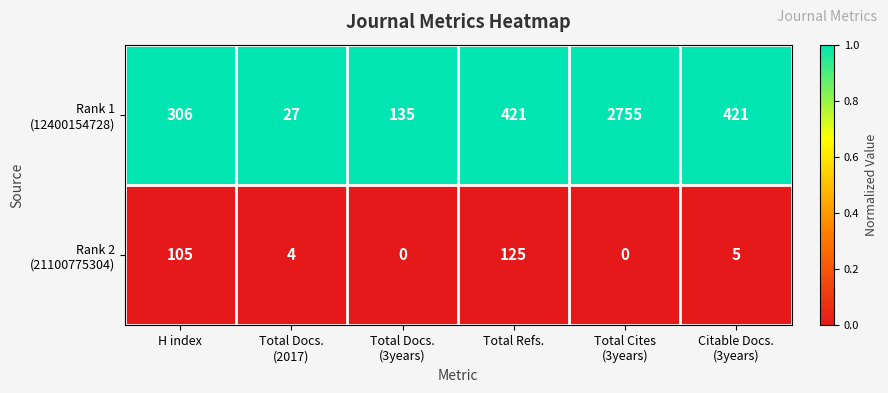

What is the maximum value shown in the chart?

2755